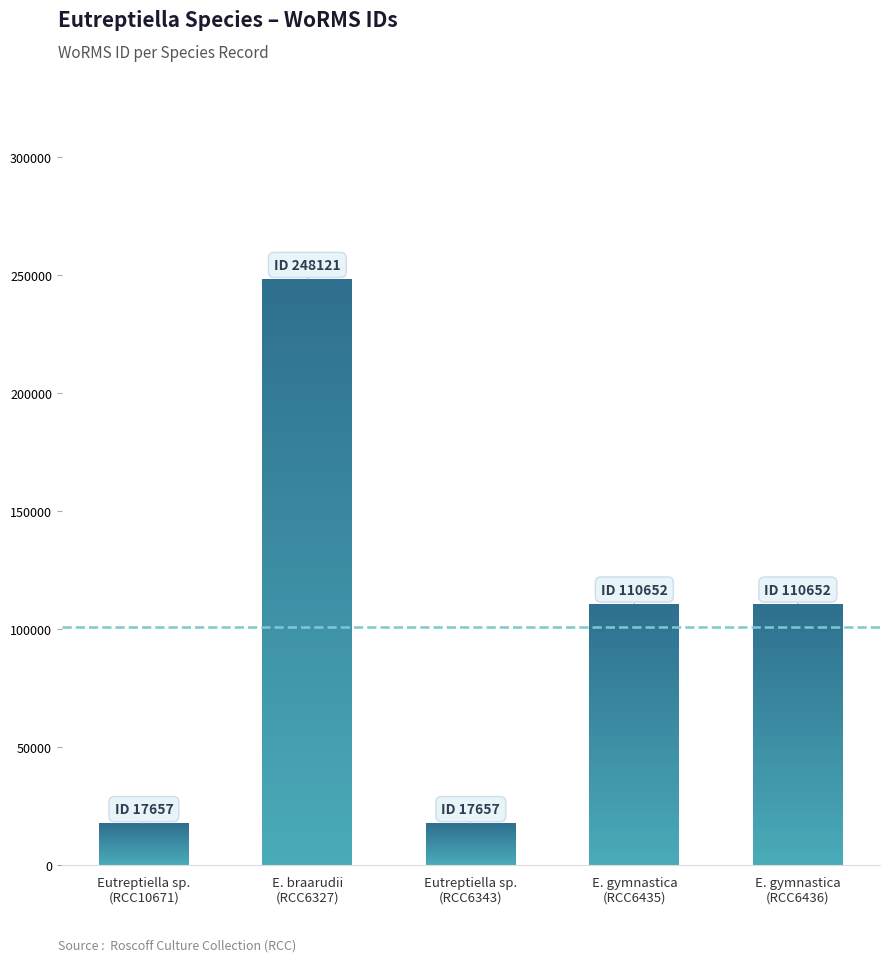

Rank the categories by value from lowest to highest.

Eutreptiella sp.
(RCC10671), Eutreptiella sp.
(RCC6343), E. gymnastica
(RCC6435), E. gymnastica
(RCC6436), E. braarudii
(RCC6327)